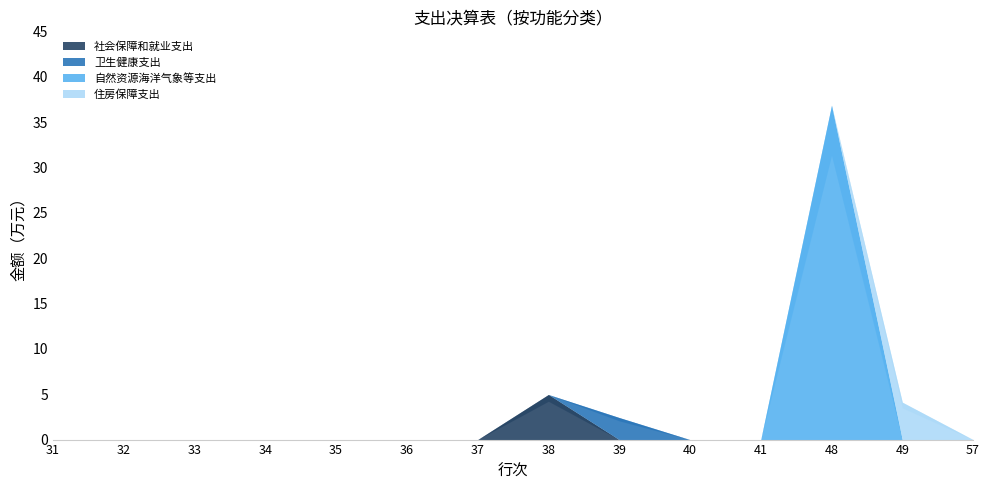

True or false: 社会保障和就业支出 and 自然资源海洋气象等支出 intersect in this chart.

False